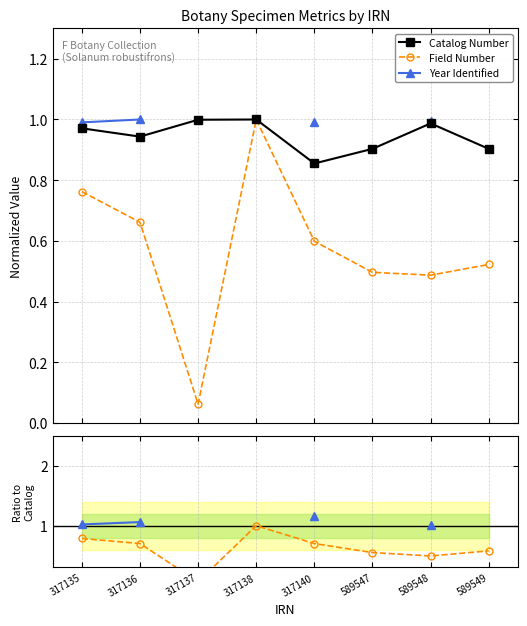

How many values in Year Identified are above zero?

4